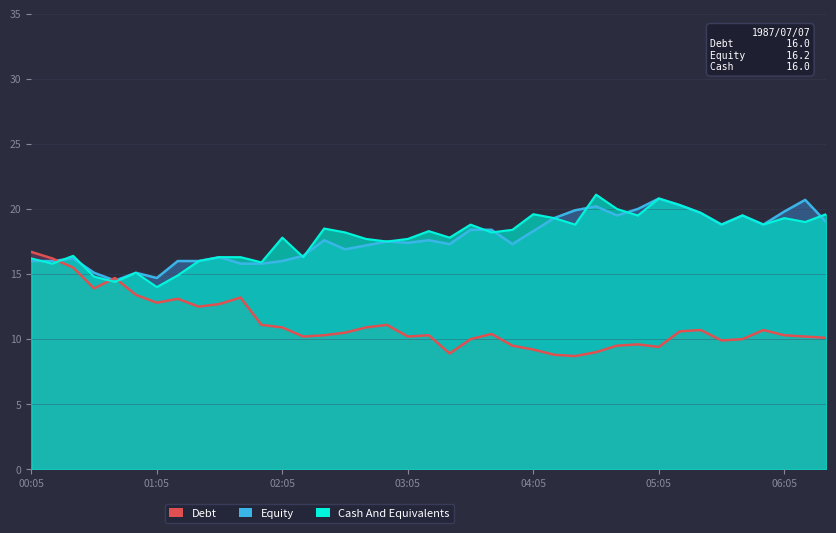

The value of Equity at 02:35 is 16.9. True or false?

True